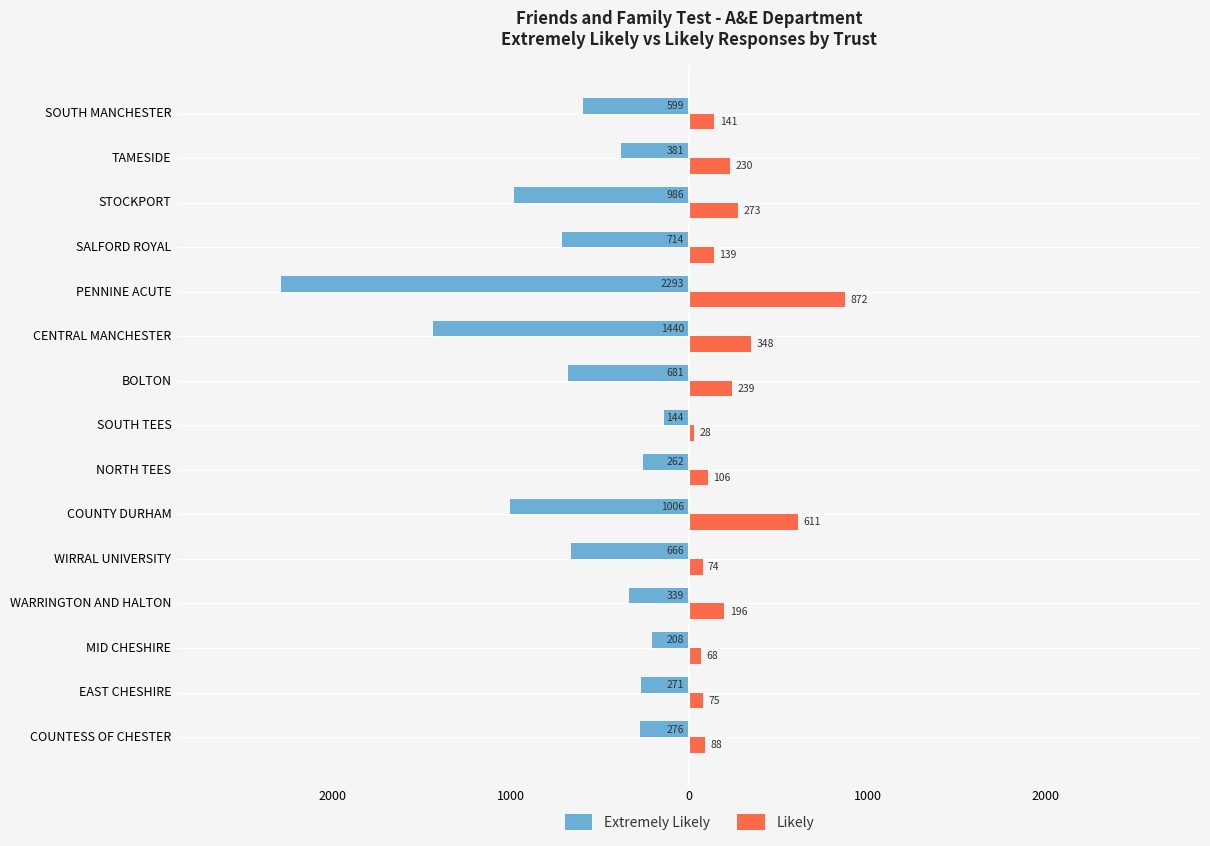

What is the sum of all Extremely Likely values?

-10266